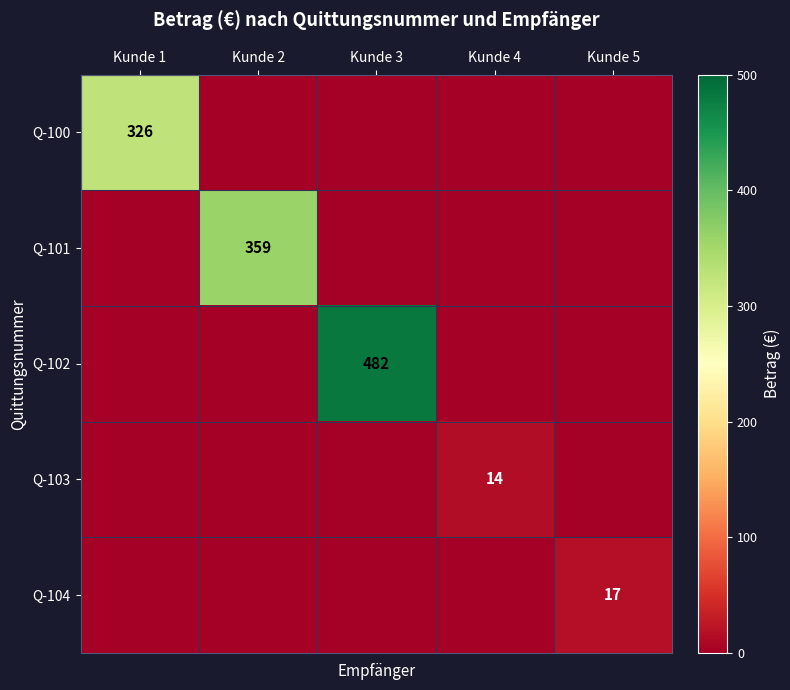

Which category has the highest value across all series?

Kunde 3